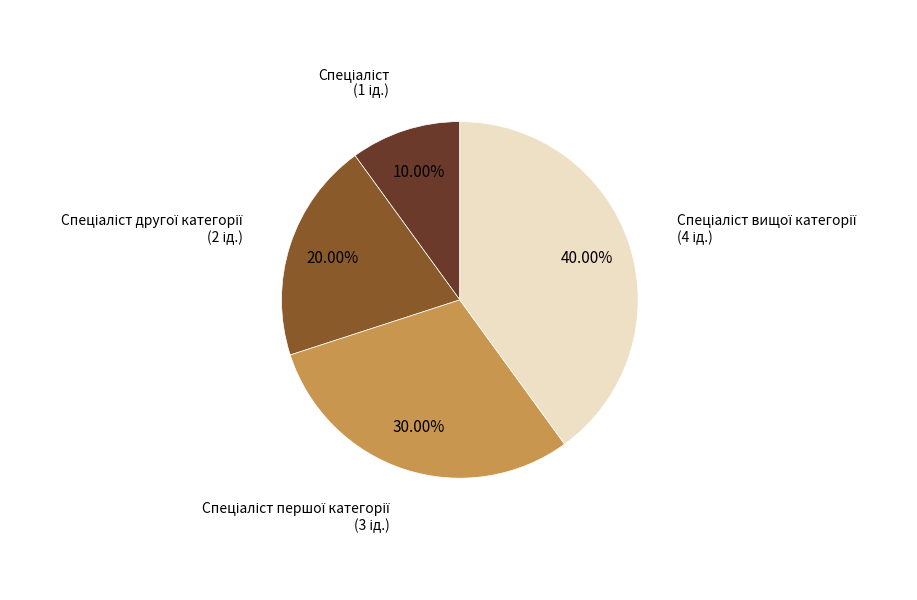

Is there any slice that represents more than half of the pie?

No